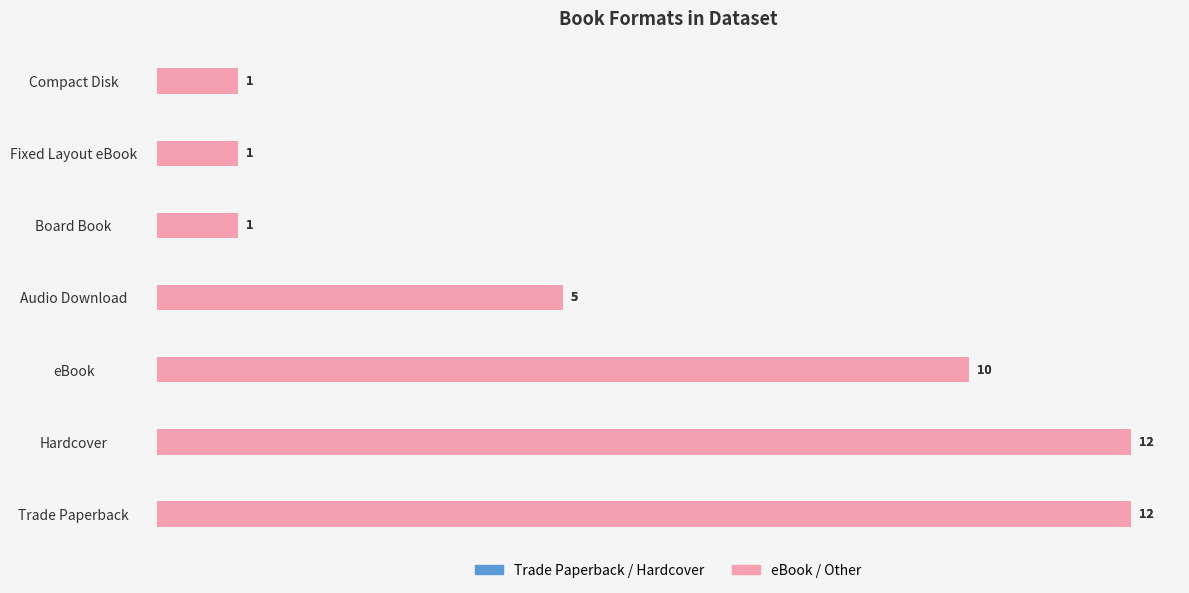

What is the sum of all Count (mirror) values?

42